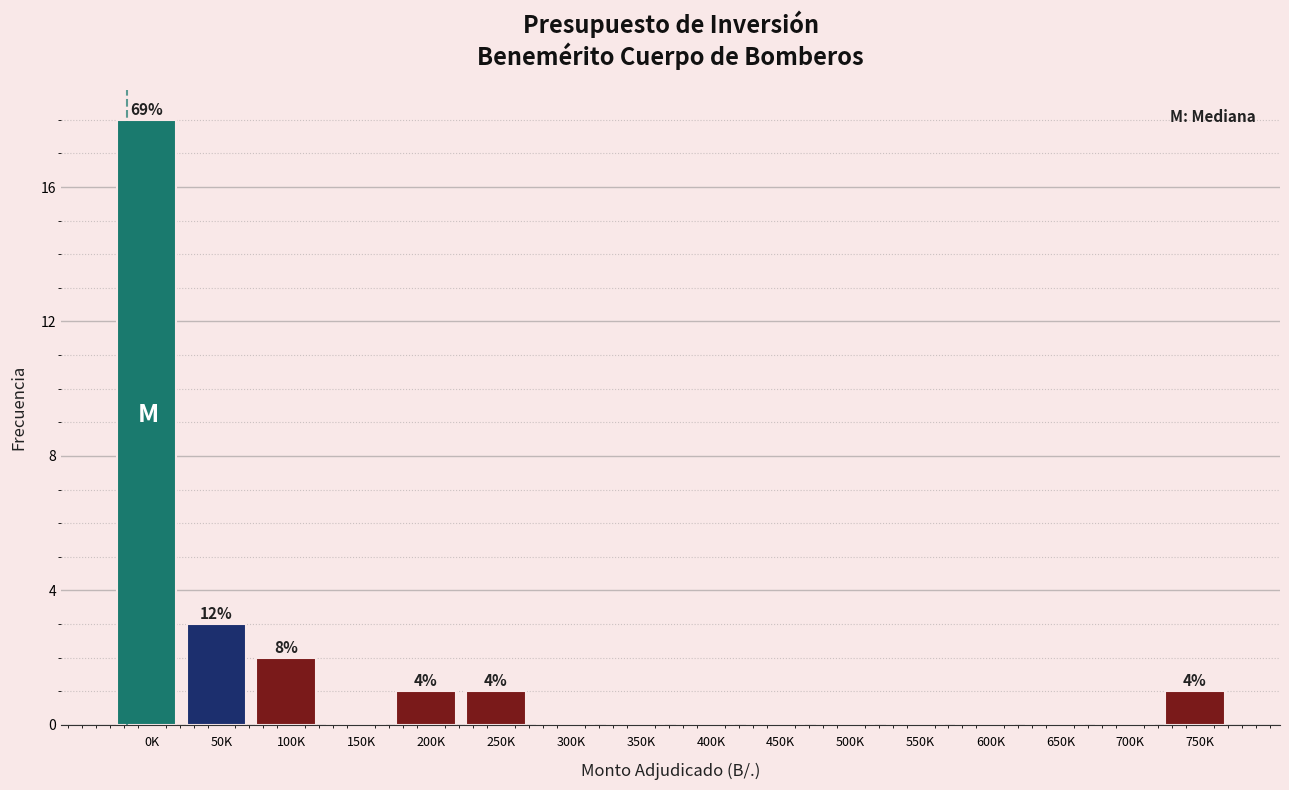

Reading left to right, extract all data points from this chart.

0K=18	50K=3	100K=2	150K=0	200K=1	250K=1	300K=0	350K=0	400K=0	450K=0	500K=0	550K=0	600K=0	650K=0	700K=0	750K=1